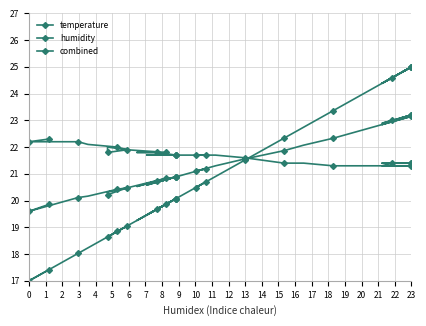

The combined series shows 33.7 at 14. True or false?

False